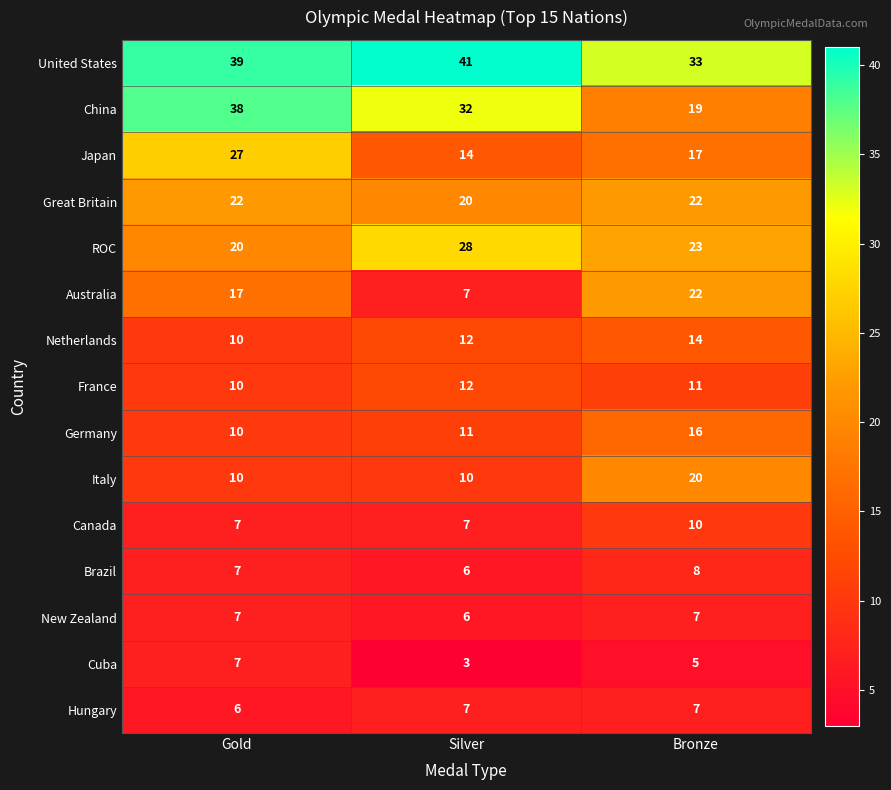

What is the difference between the China values at Silver and Bronze?

13